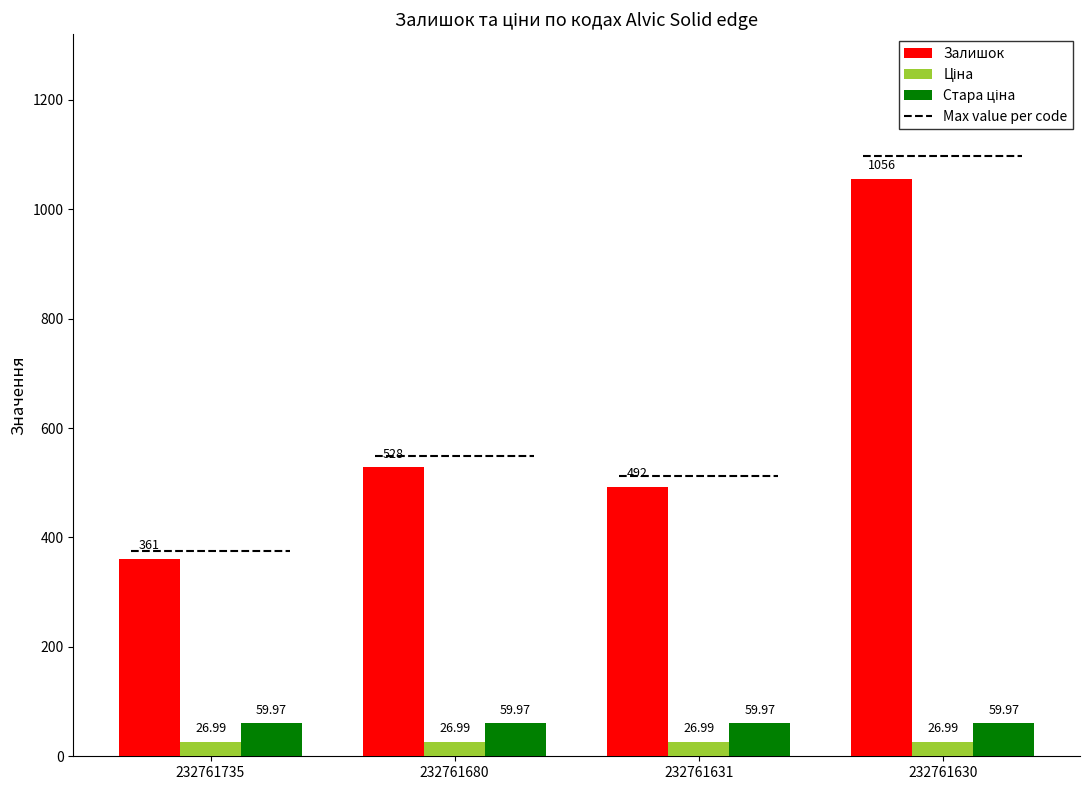

What are all the series names shown in the legend?

Залишок, Ціна, Стара ціна